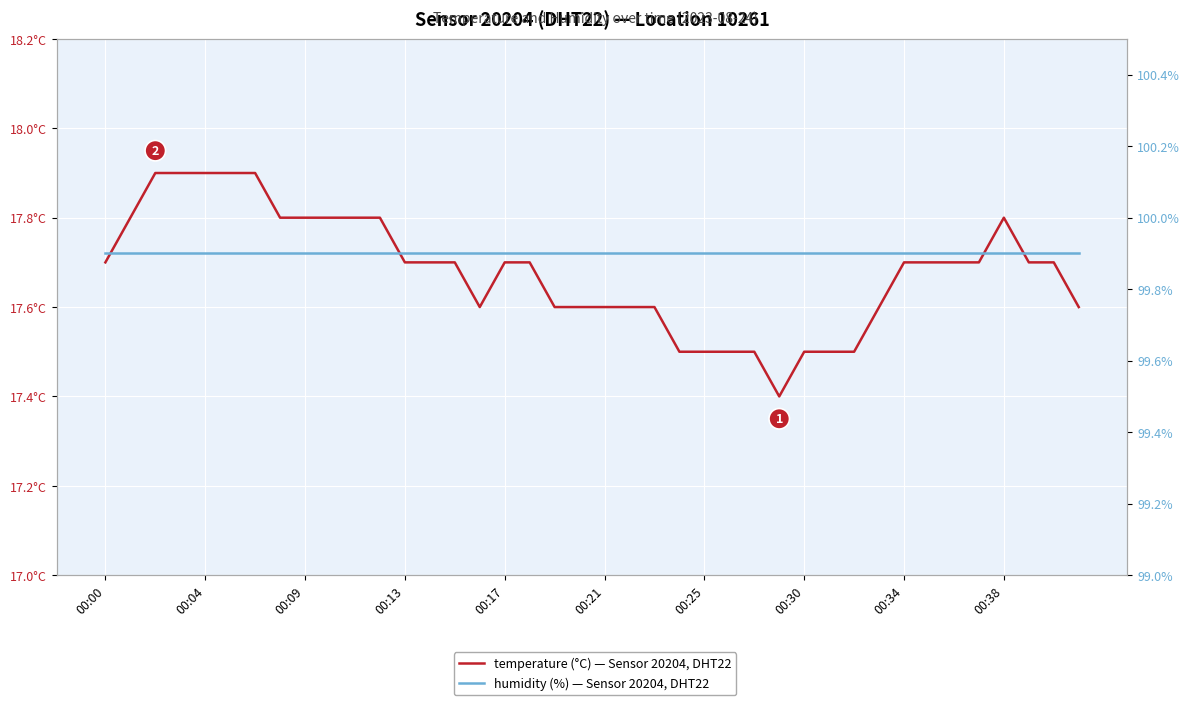

Which series has the largest range (max minus min)?

temperature (°C) — Sensor 20204, DHT22